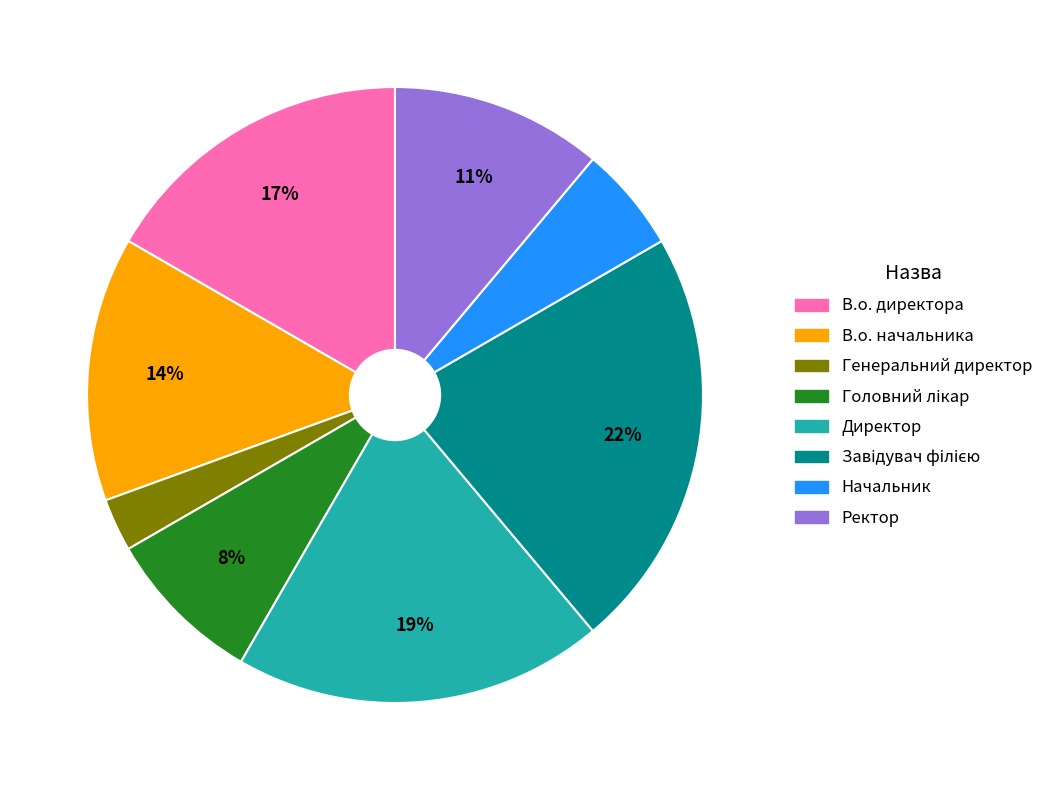

Is it true that В.о. начальника is 21% of the pie?

False